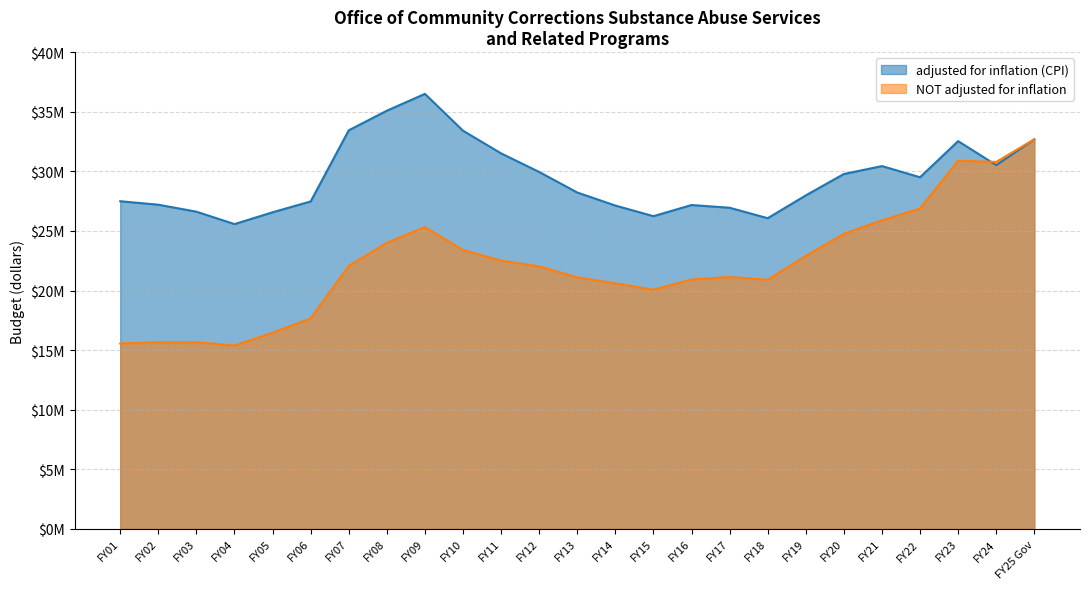

True or false: NOT adjusted for inflation has more than 1 interior local peaks.

True